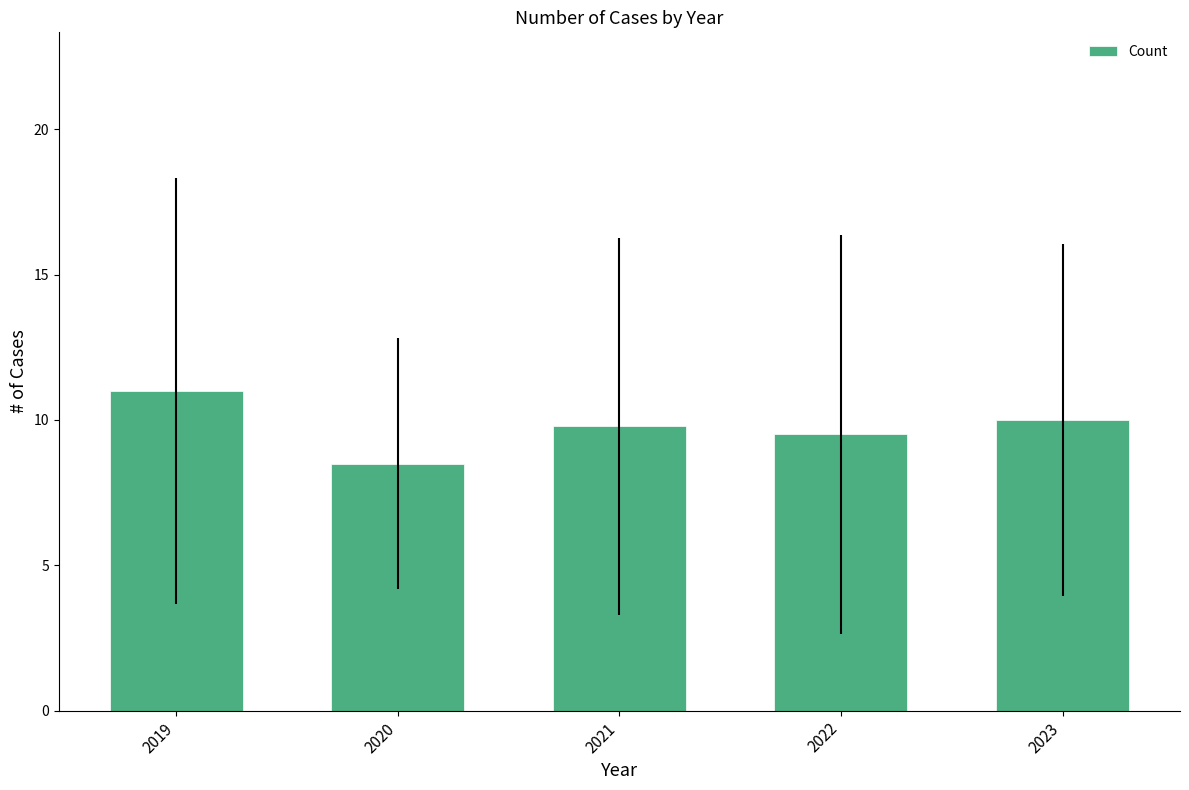

Reading left to right, transcribe all the data shown in this chart.

11.0	8.5	9.8	9.5	10.0